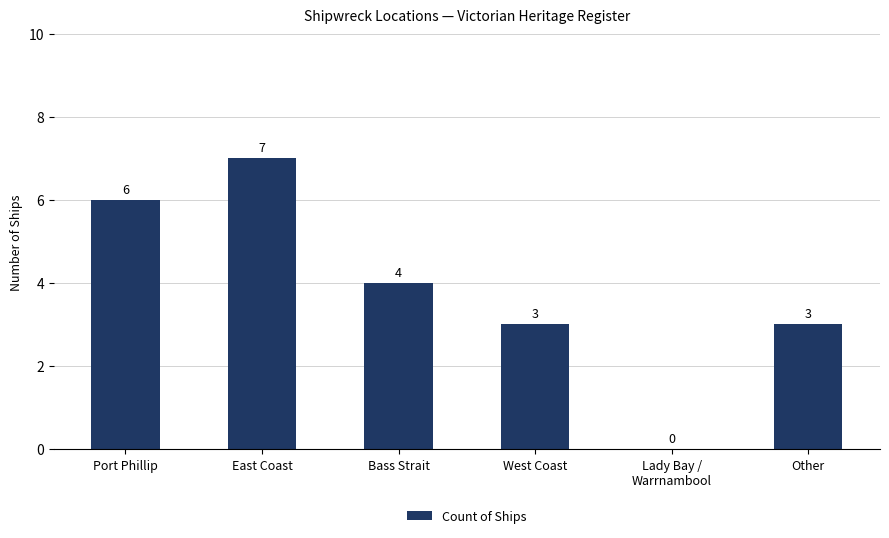

How many positive values are there?

5